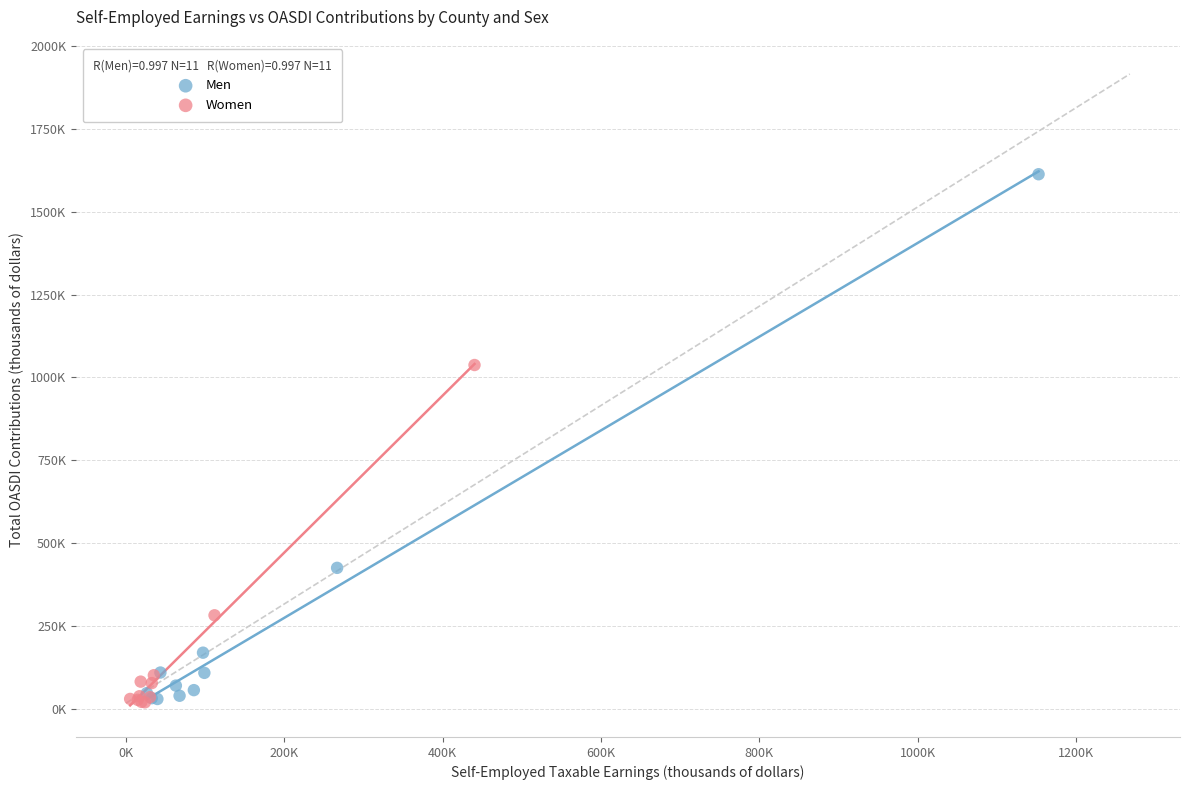

What are all the series names shown in the legend?

Men, Women